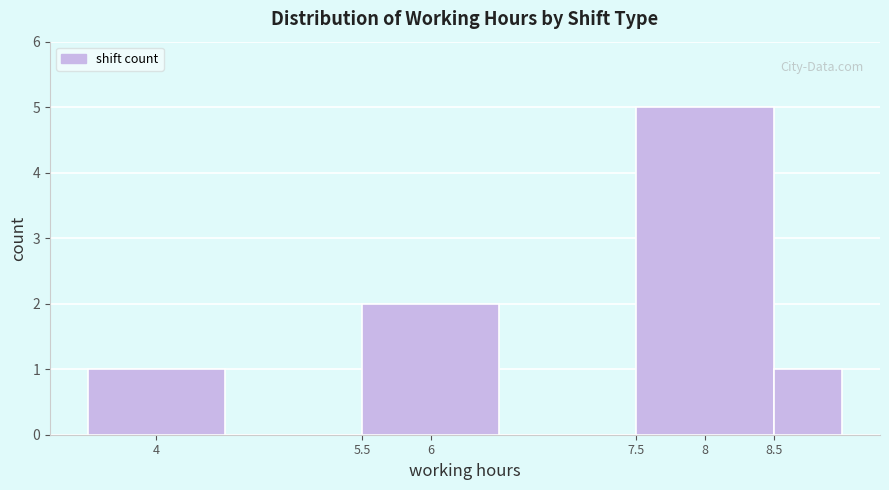

What is the height of the bar covering 8.5 to 9.0 on the x-axis? The values are not printed on the chart, so give them approximately, as read against the axis.

1